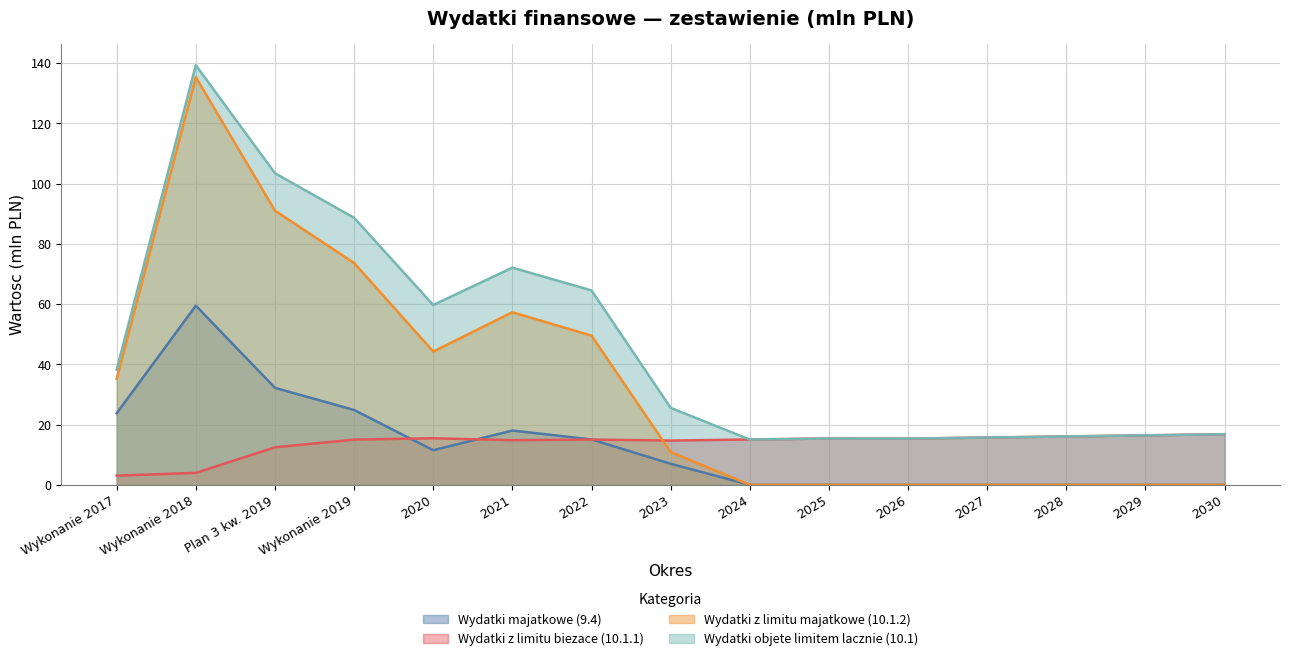

True or false: Wydatki majatkowe (9.4) and Wydatki z limitu majatkowe (10.1.2) intersect in this chart.

False